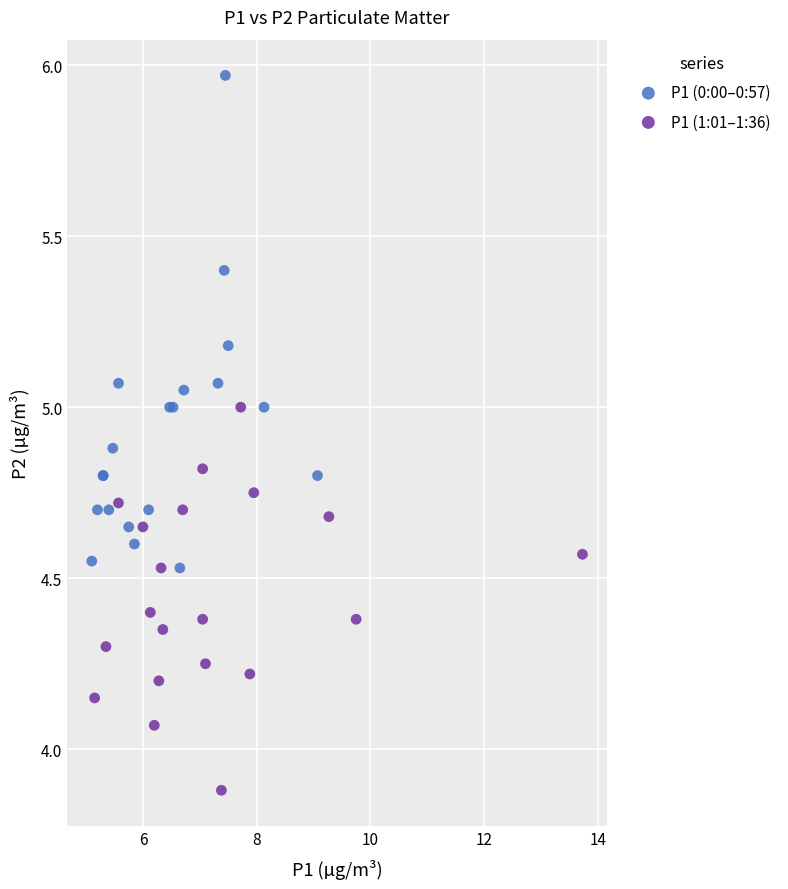

Which series has the widest spread of Y values?

P1 (0:00–0:57)